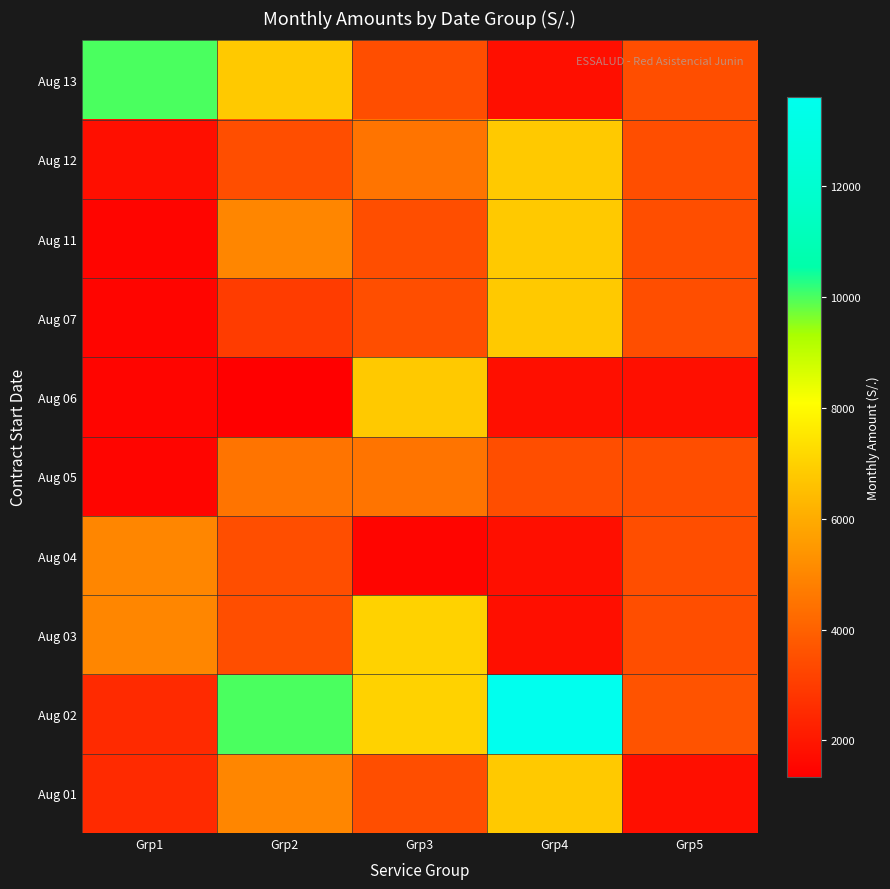

Between Grp3 and Grp4, which series saw the biggest shift?

Aug 02